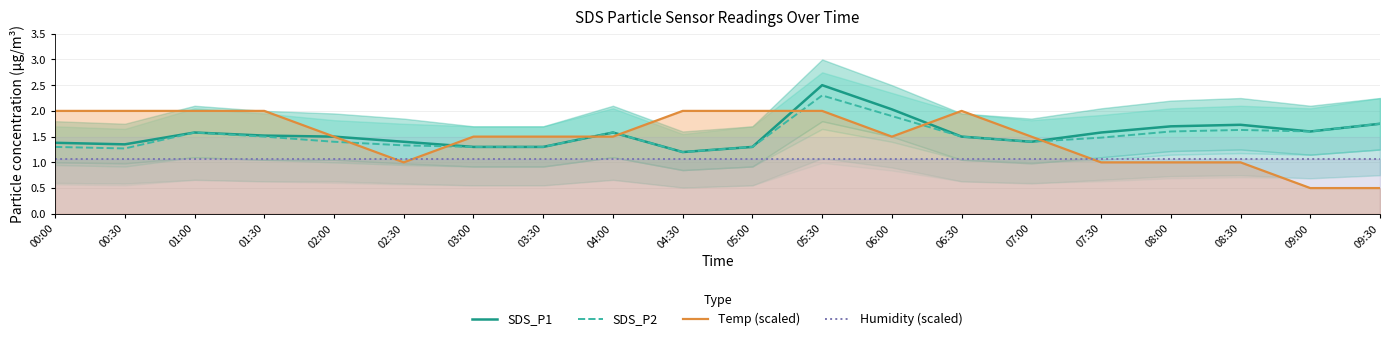

How many distinct data groups are displayed?

4